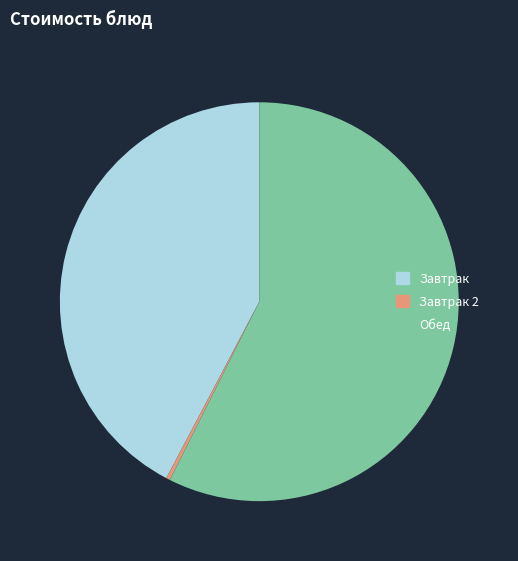

Is there any slice that represents more than half of the pie?

Yes